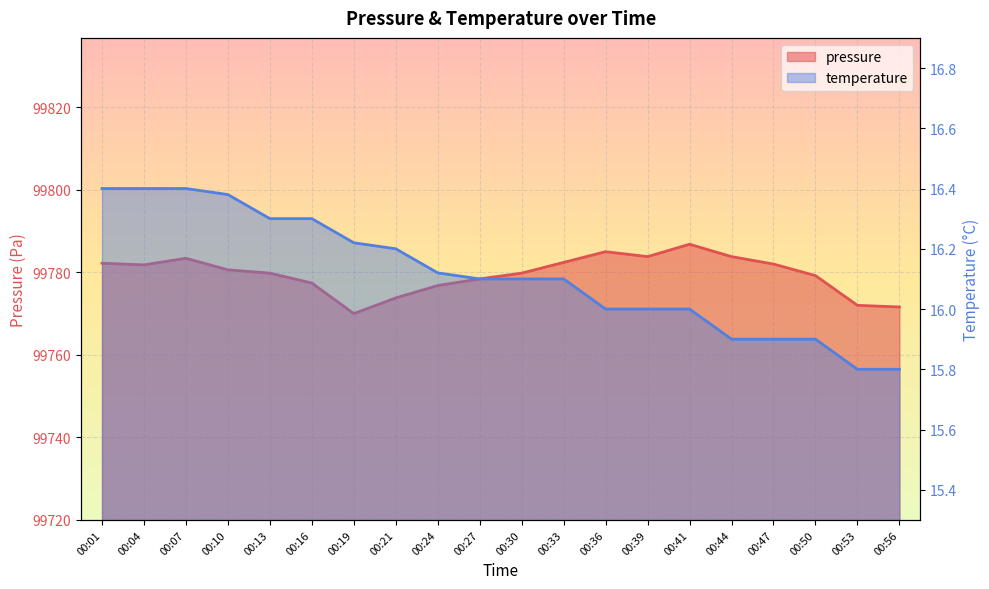

Rank the series at 00:16 from lowest to highest value.

temperature, pressure